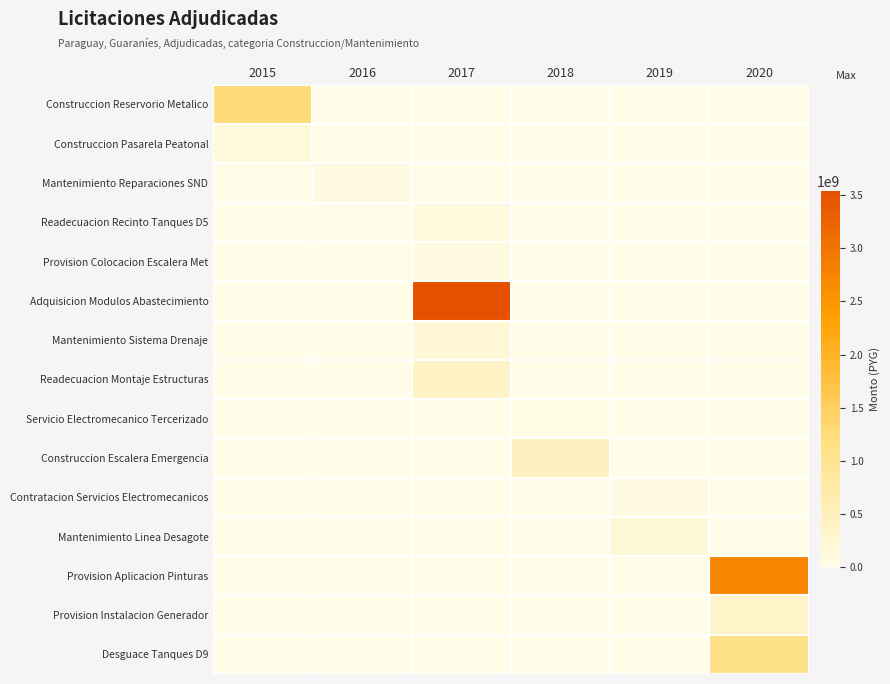

Which has a higher value, 2020 or 2018?

2020